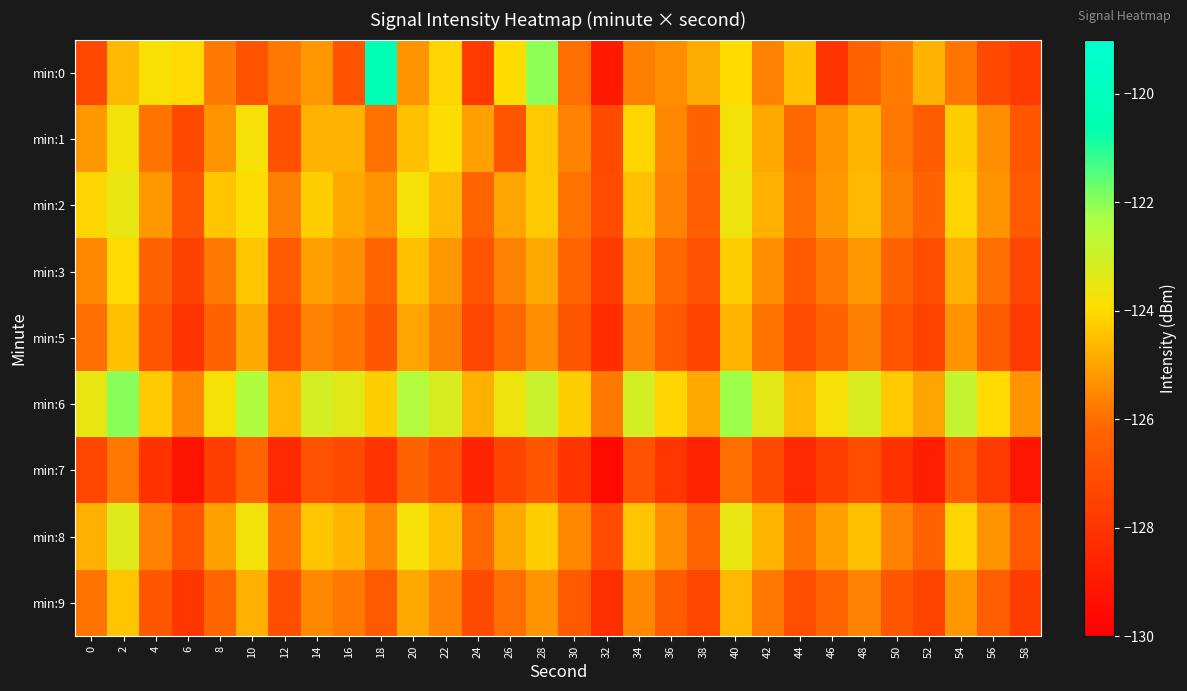

Rank the series by their maximum value, from highest to lowest.

min:0, min:6, min:8, min:2, min:1, min:3, min:9, min:5, min:7